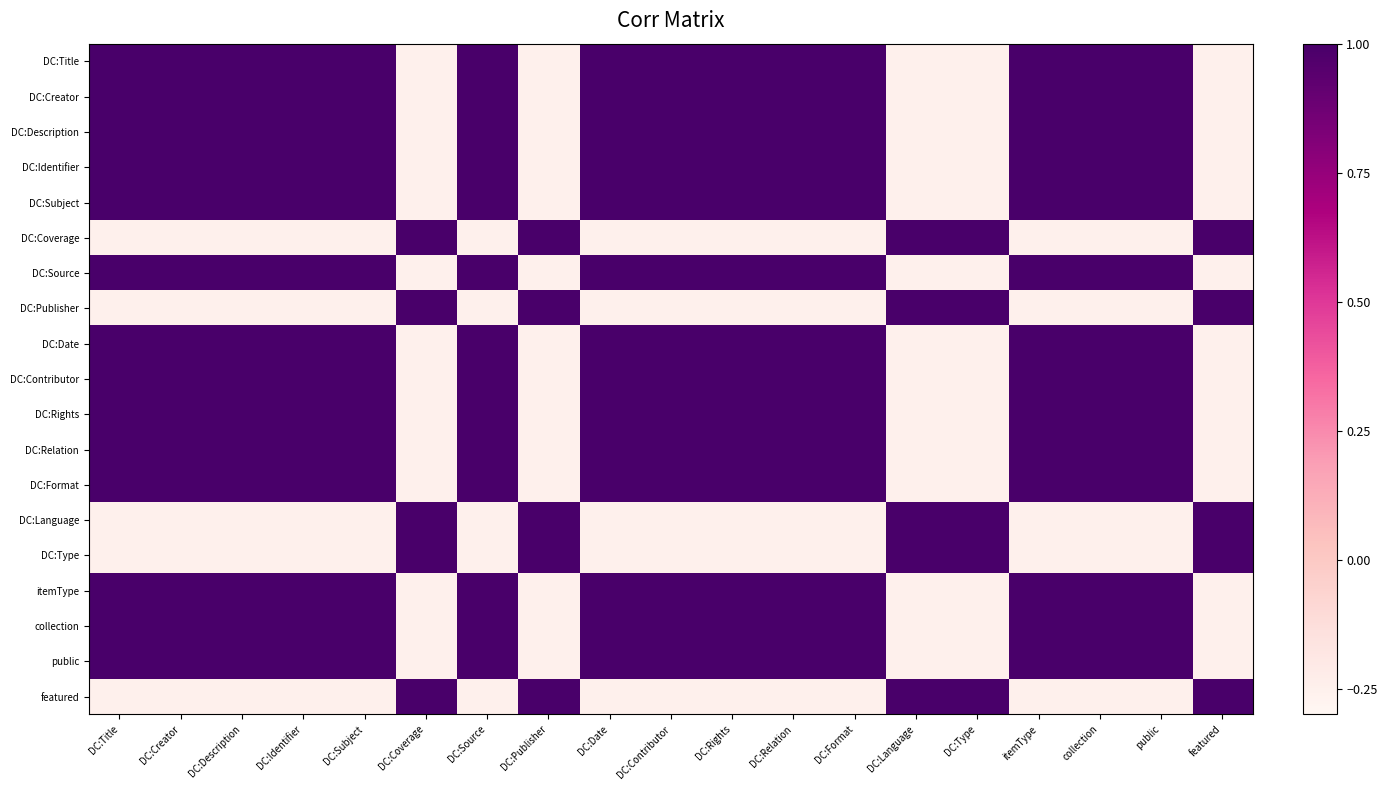

Which has a higher value, DC:Relation or DC:Type?

DC:Relation